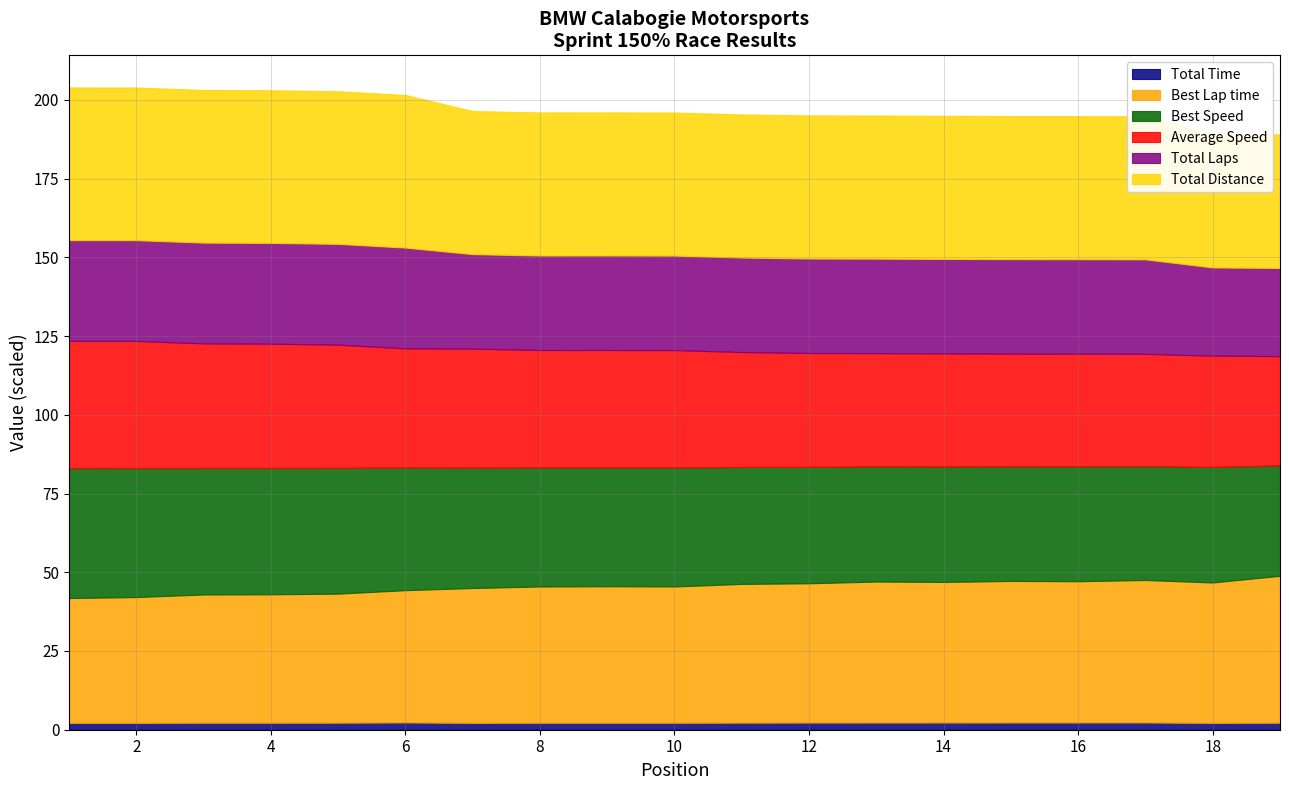

Is it true that Total Time equals 2.3 at 14?

True